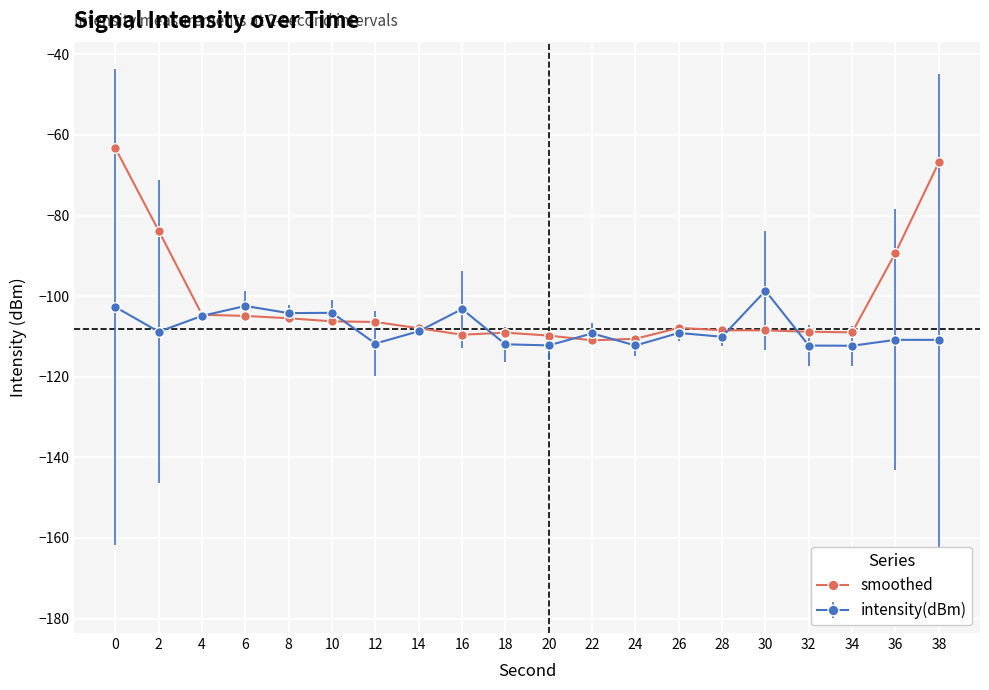

What is the difference between the highest and lowest values at 30?

9.8